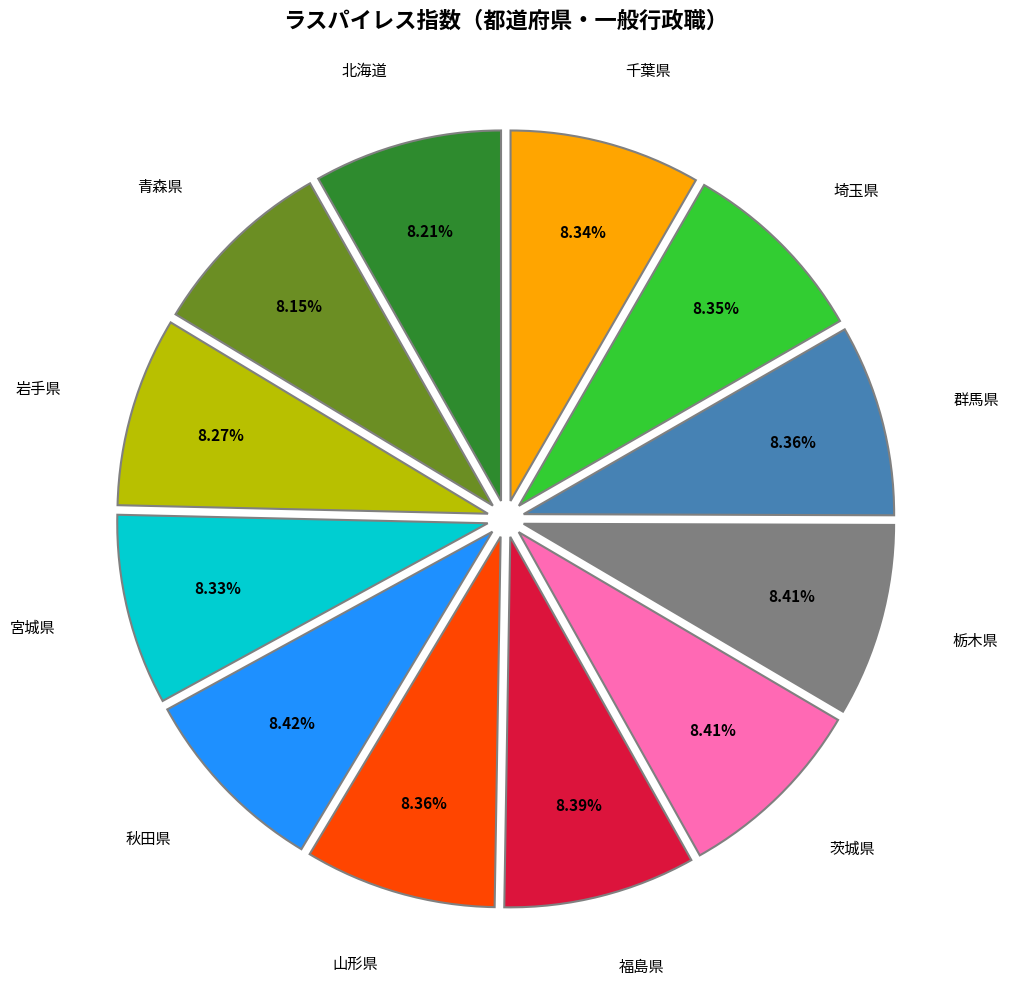

To the nearest percent, what is the combined percentage of 栃木県 and 千葉県?

17%